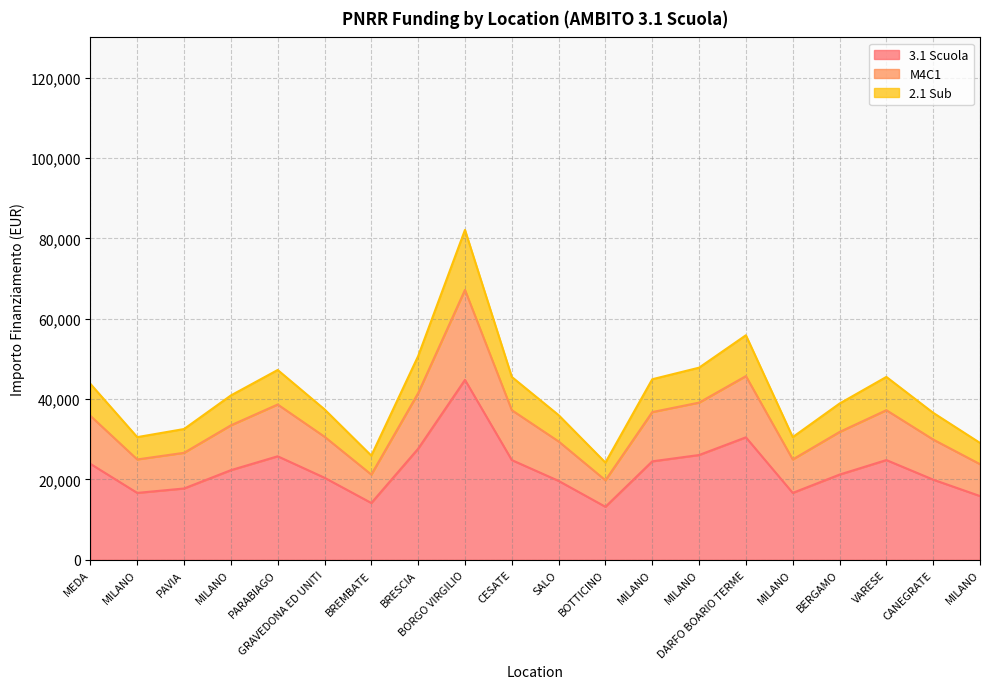

What is the label of the 11th point from the right?

CESATE